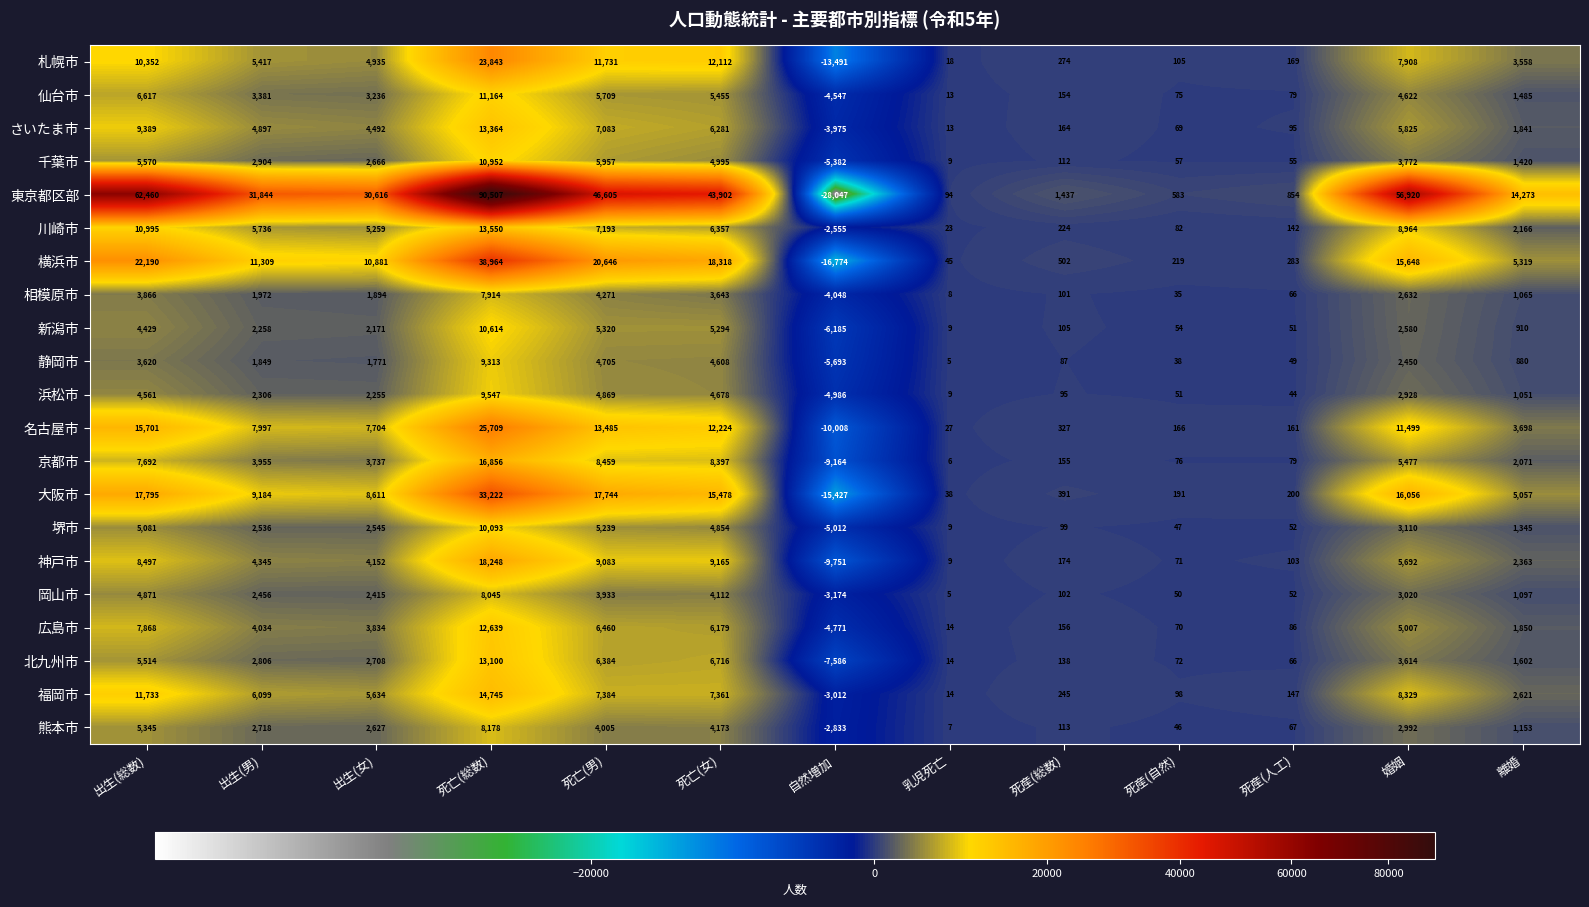

What is the average value of the 岡山市 series?

2076